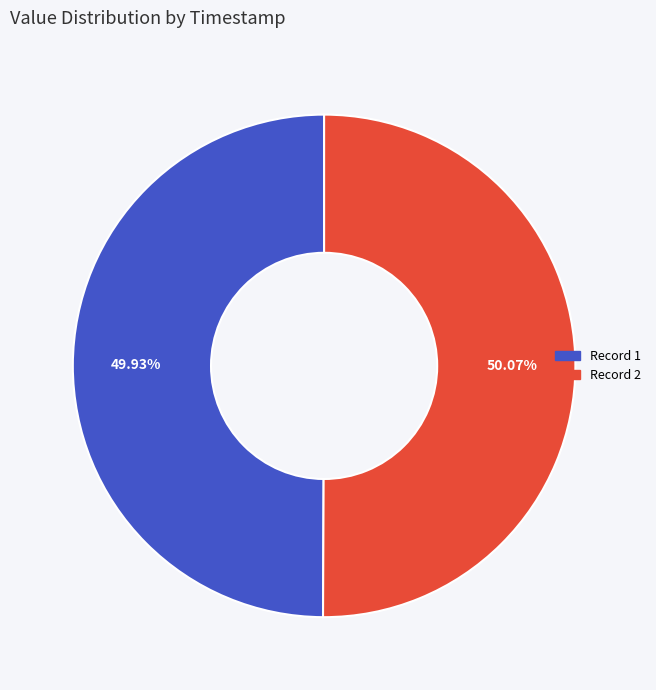

Is there a majority slice in this chart?

Yes